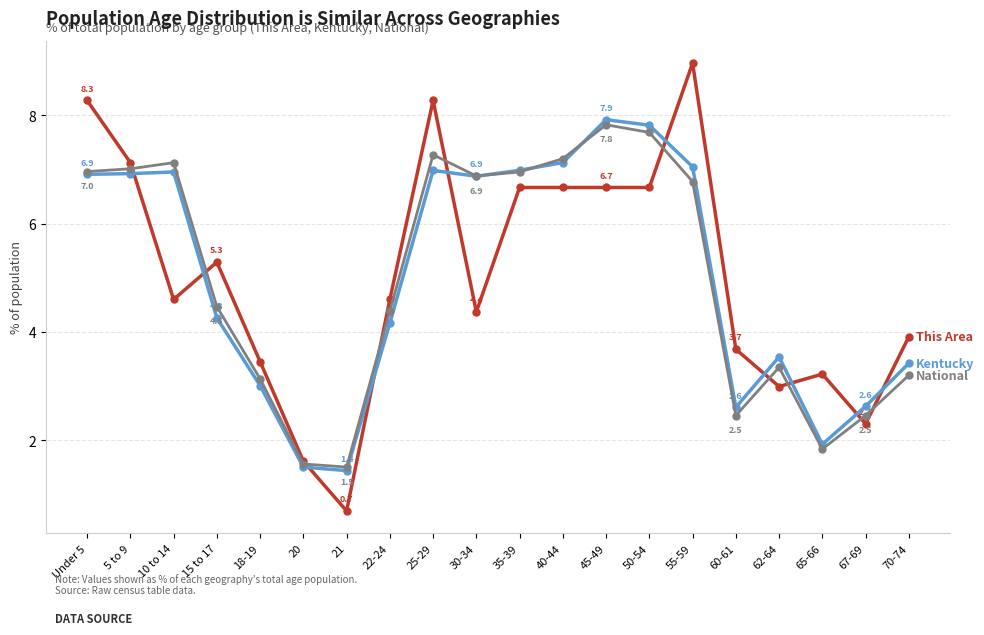

At which category does the chart reach its peak across all series?

55-59